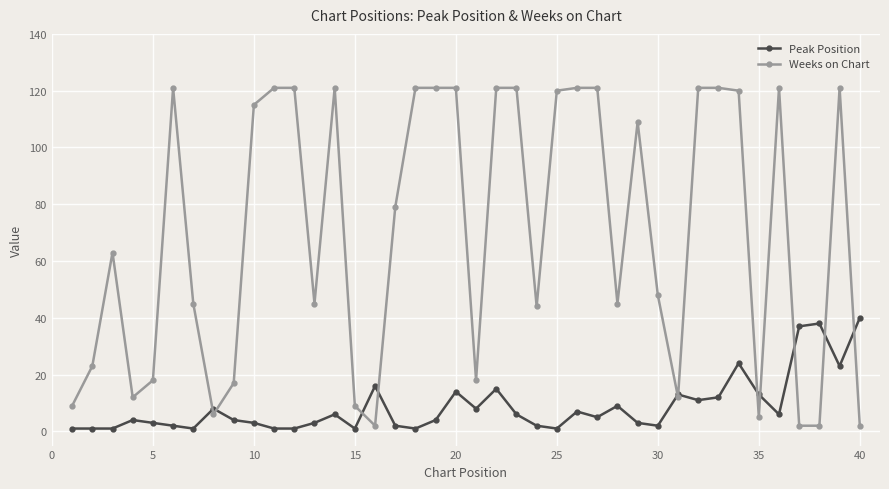

Which series has the largest total across all categories?

Weeks on Chart